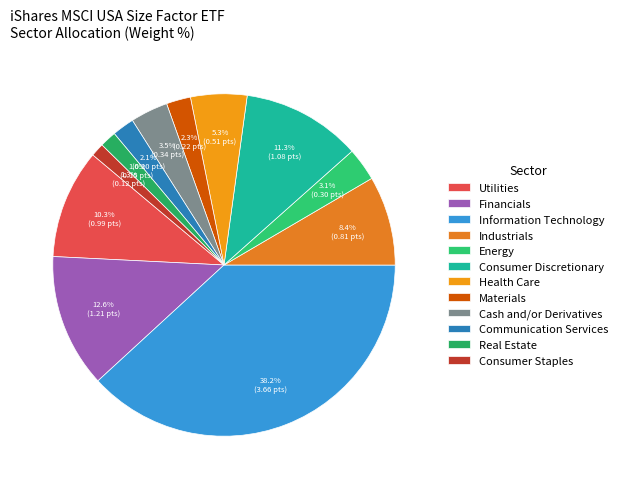

How many slices are in this pie chart?

12